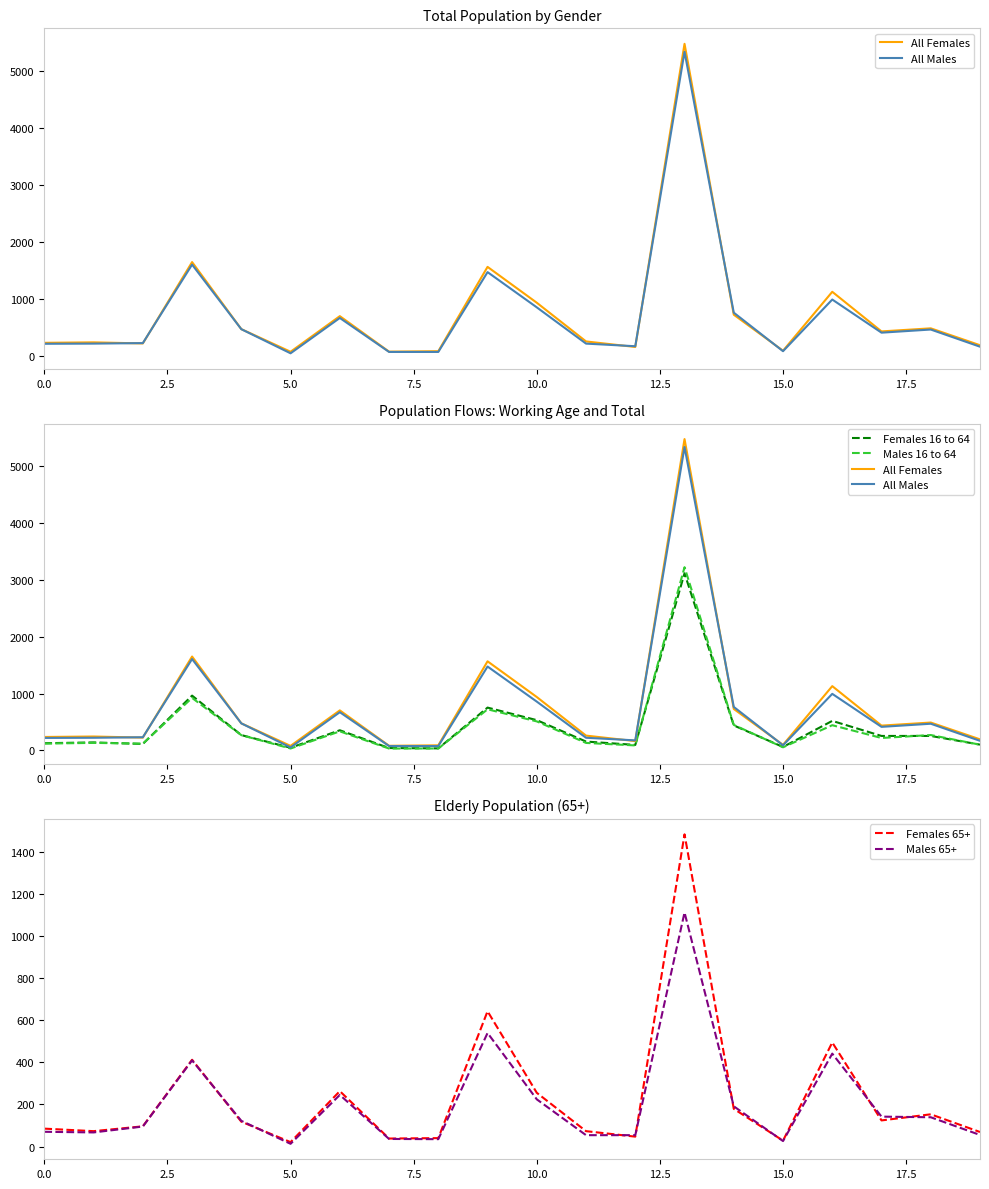

Is it true that Males 16 to 64 equals 300 at 10?

False